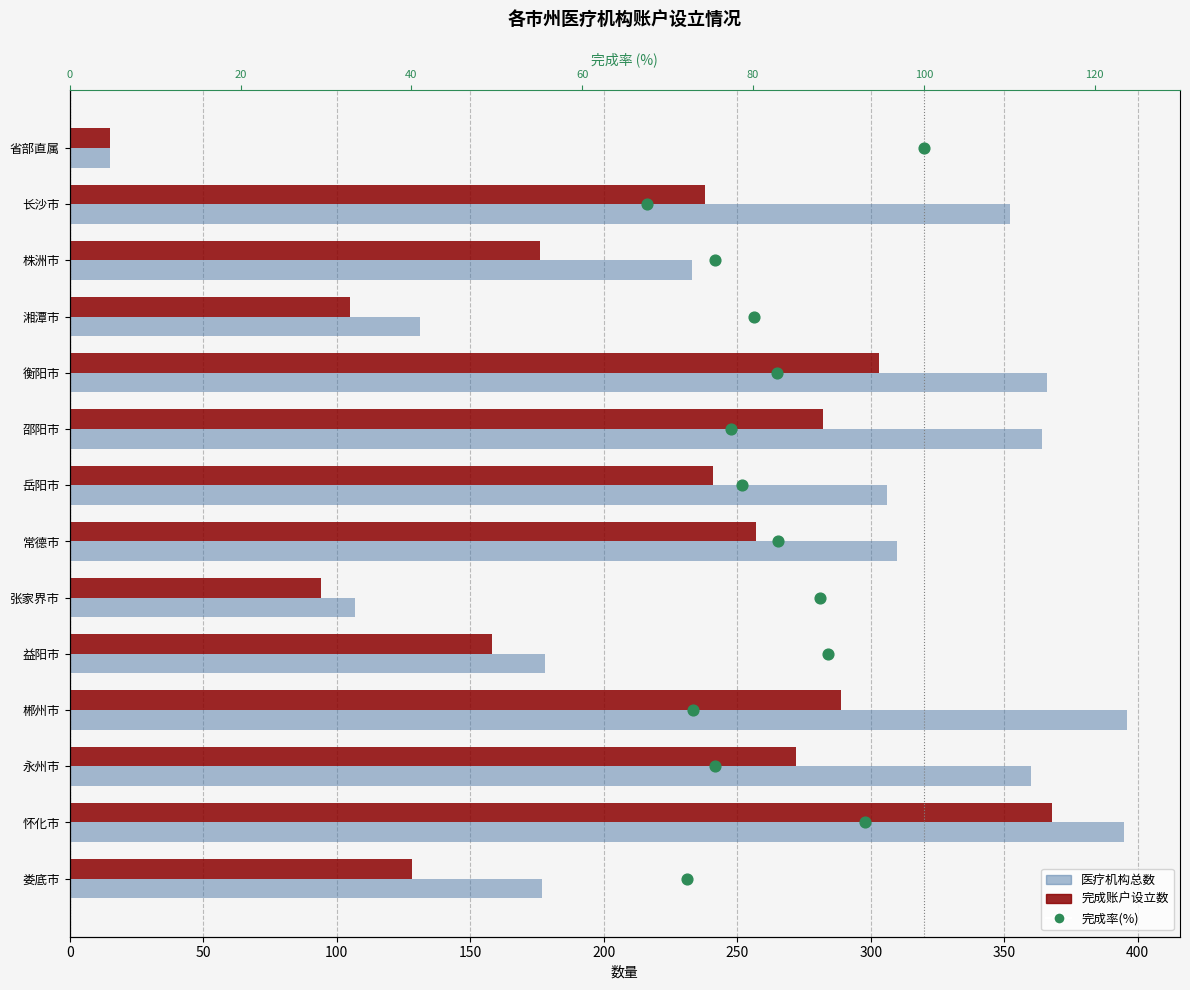

Is the value of 完成率(%) at 350 greater than the value of 完成账户设立数 at 10?

No